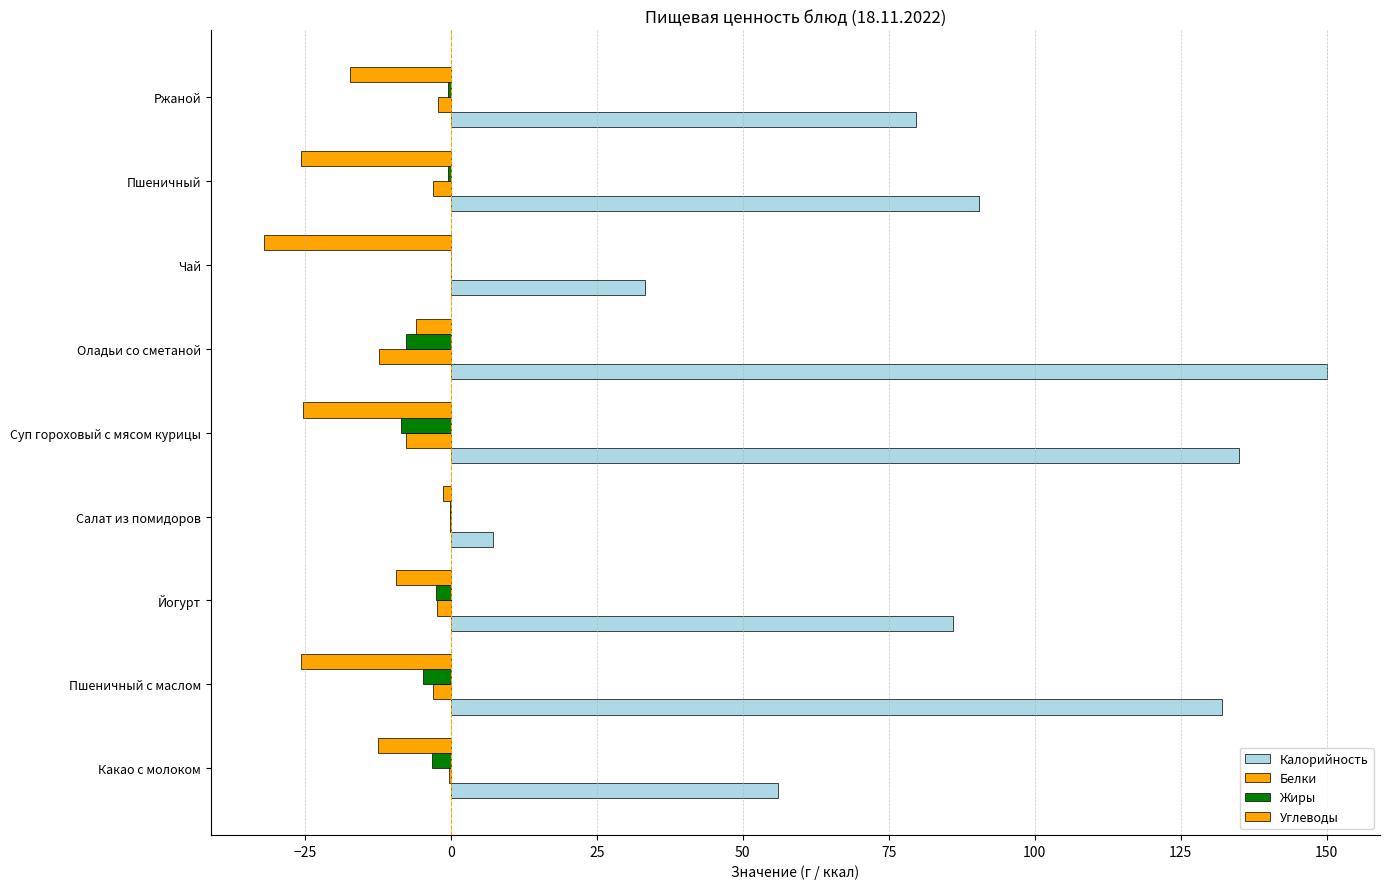

How many data points in Углеводы are above -17?

4